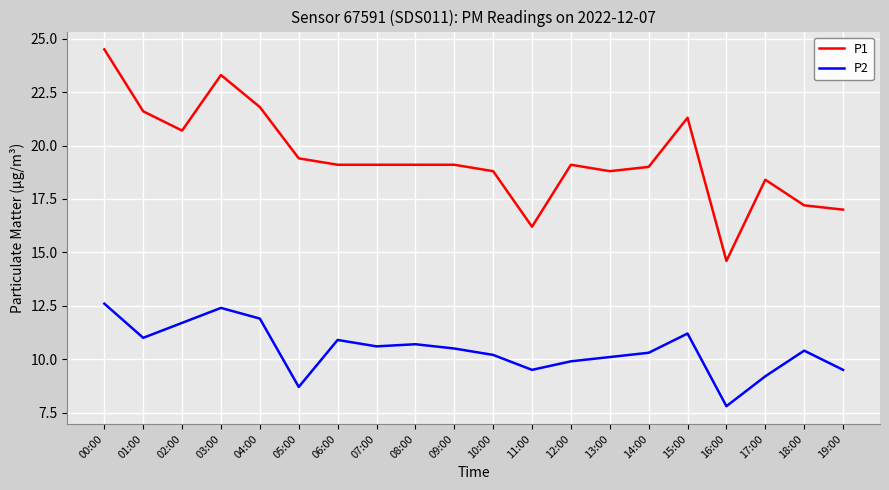

What position from the right is 03:00?

17